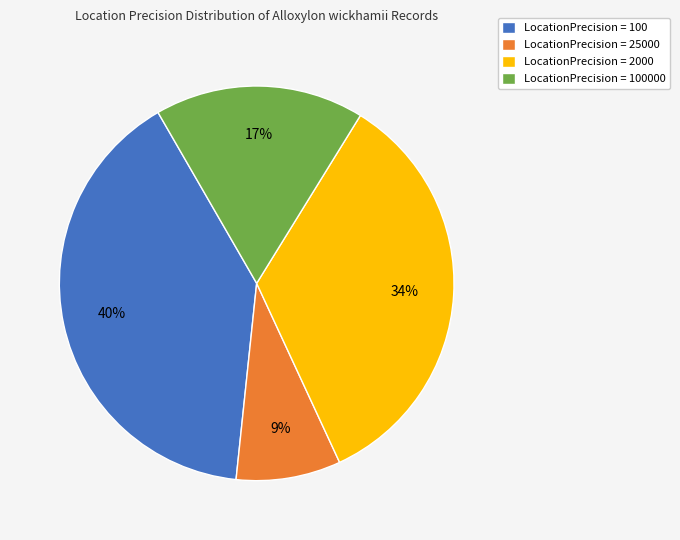

Which has a higher value, LocationPrecision = 100000 or LocationPrecision = 25000?

LocationPrecision = 100000